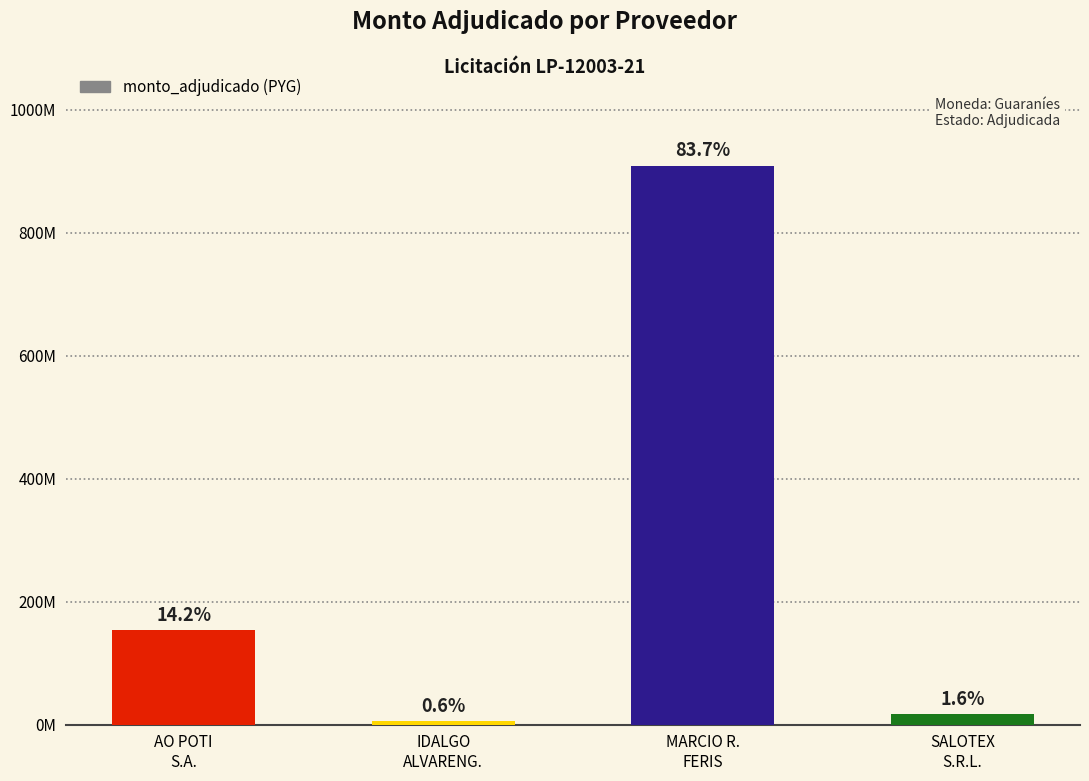

Read the value at IDALGO
ALVARENG., to the nearest 50.

6000000